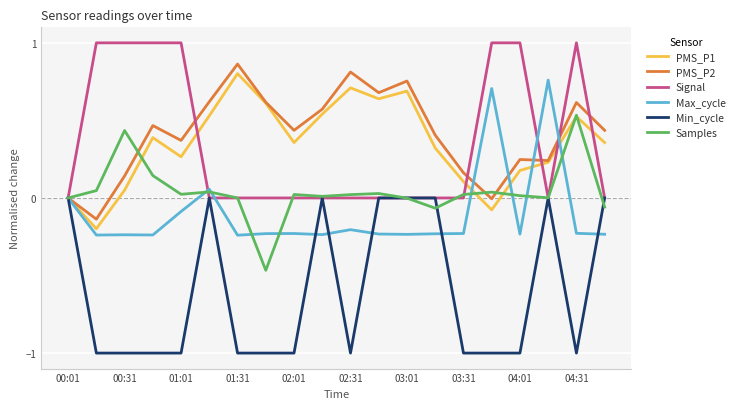

What is the minimum value shown in the chart?

-1.0